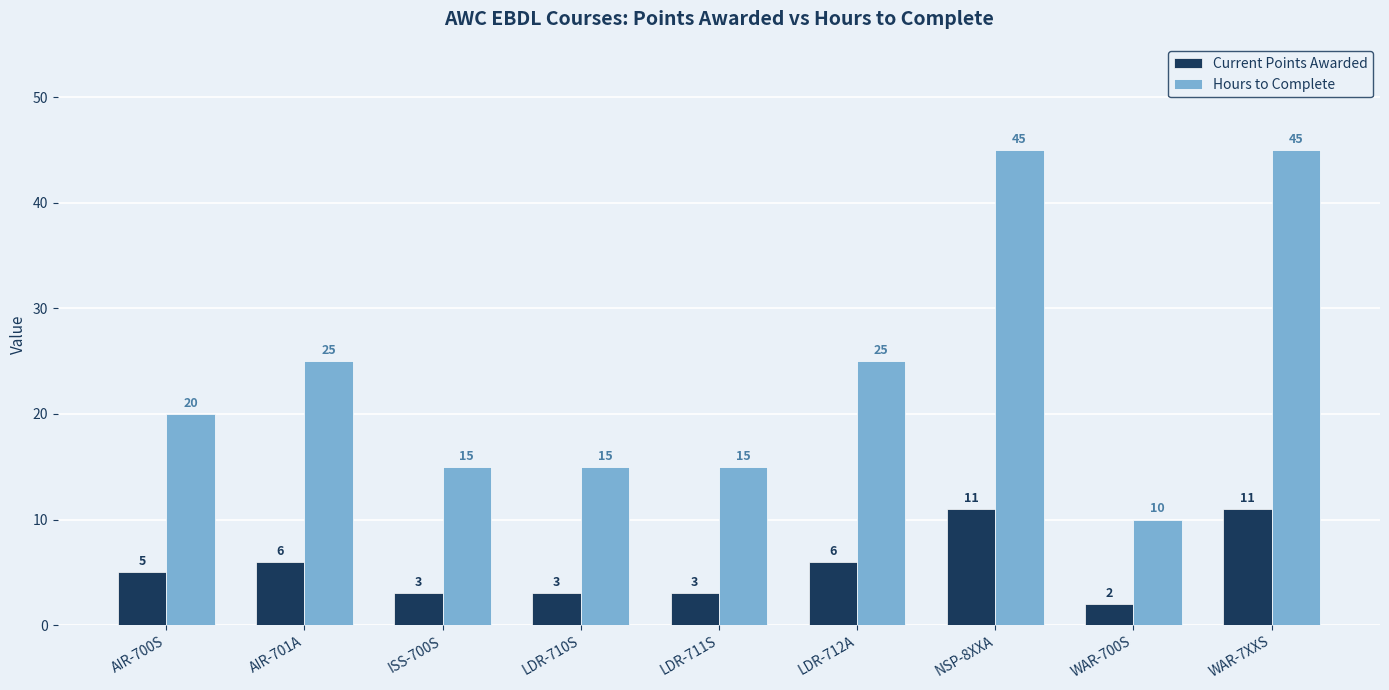

Reading right to left, extract all data points from this chart.

Current Points Awarded: 11	2	11	6	3	3	3	6	5
Hours to Complete: 45	10	45	25	15	15	15	25	20